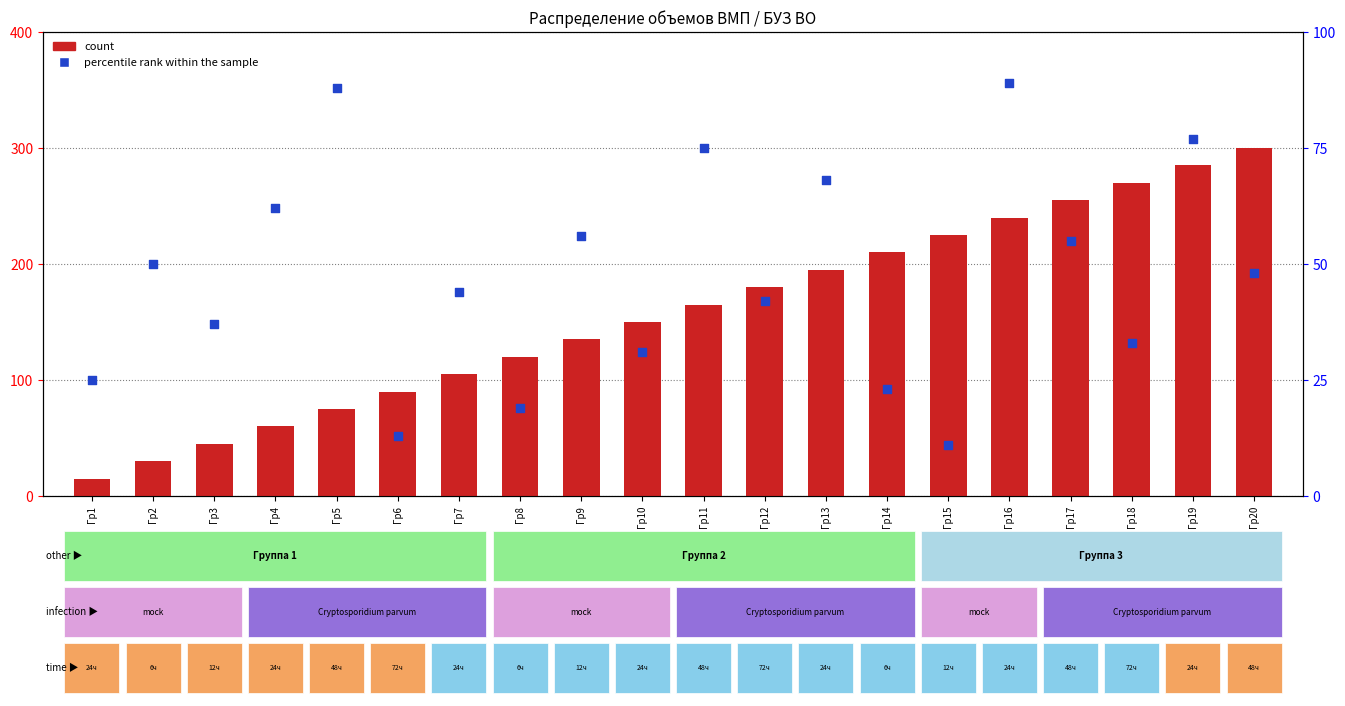

Which series contains the highest Y value?

count